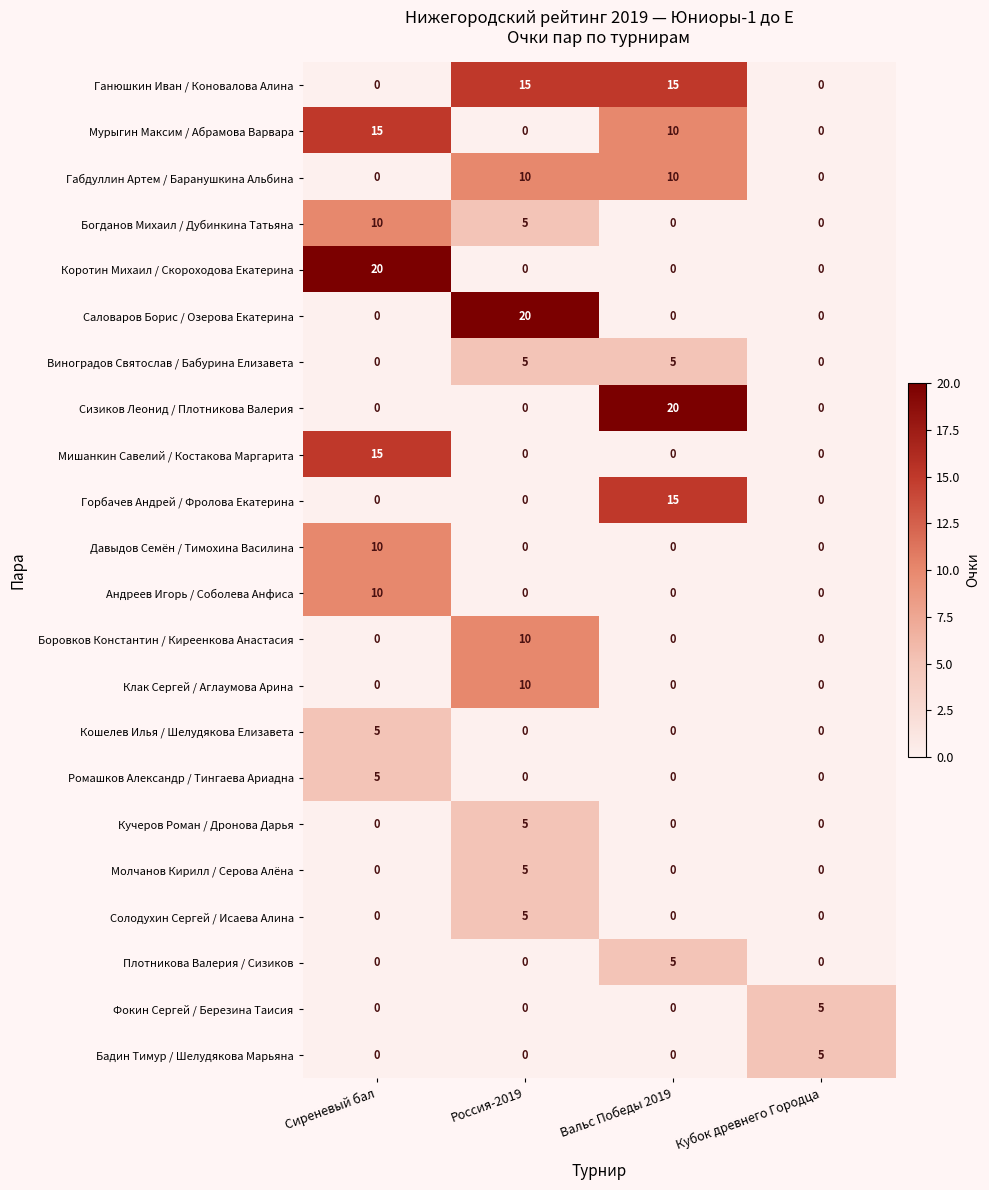

What is the maximum value for Клак Сергей / Аглаумова Арина?

10